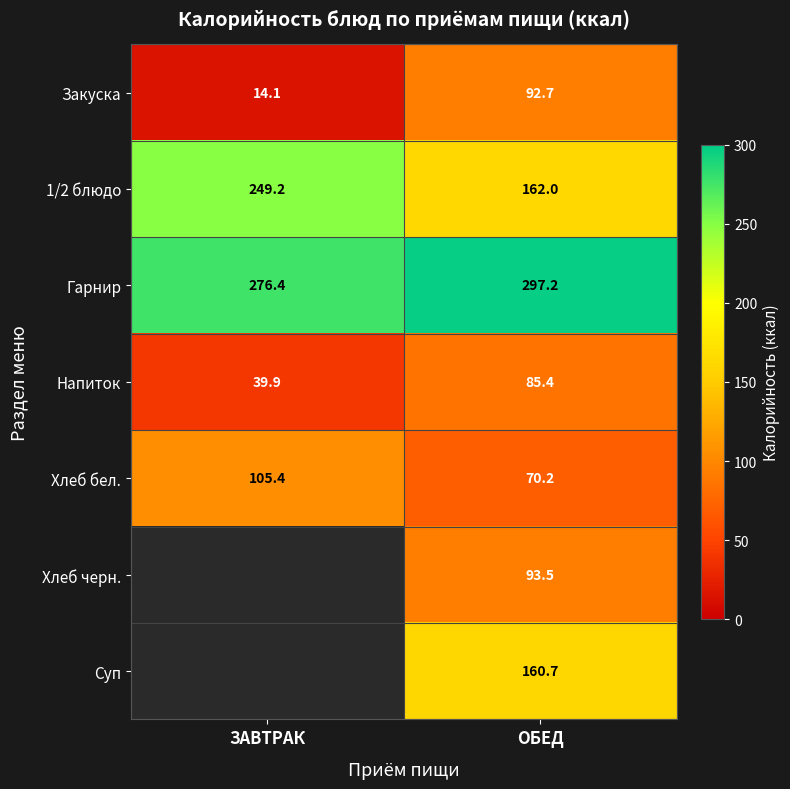

What is the difference between the highest and lowest values at ОБЕД?

227.0